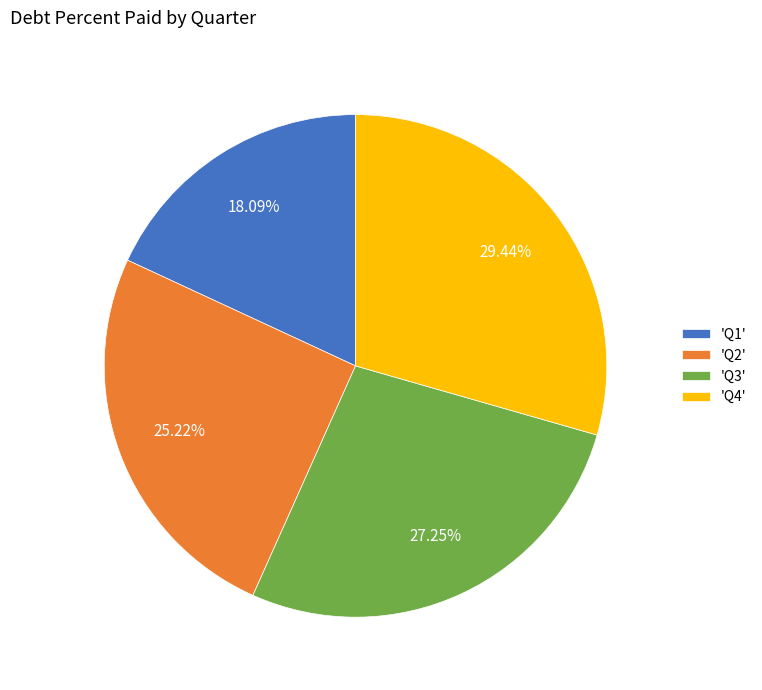

How many segments does this pie chart have?

4